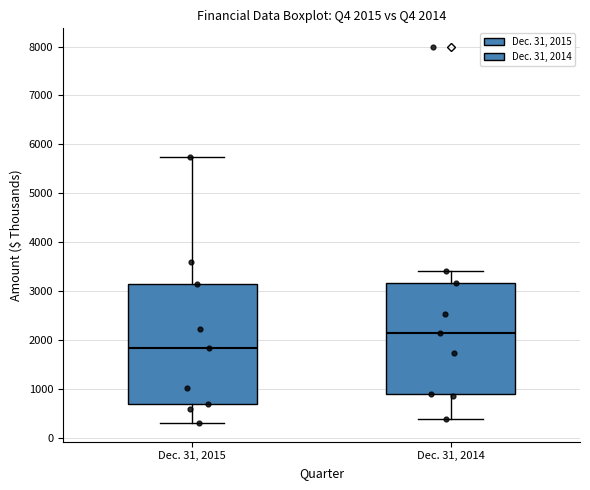

Which box has the highest median line?

Dec. 31, 2014